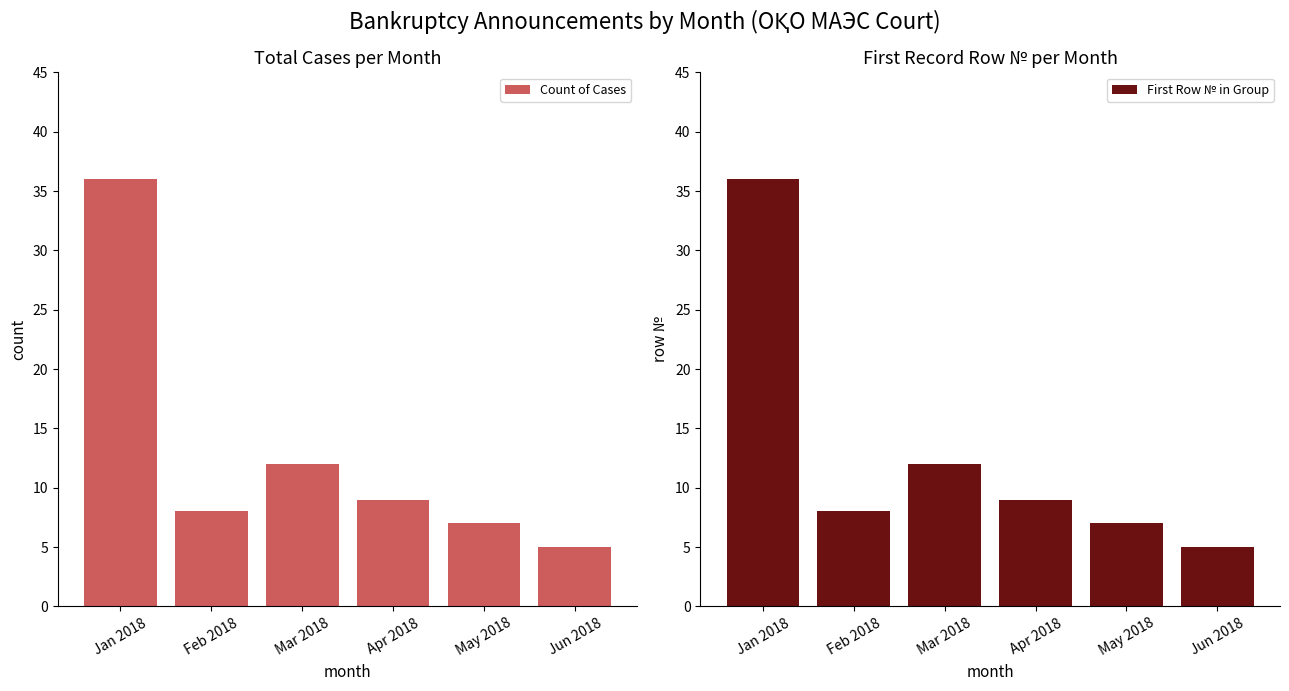

At which category is the sum across all series the highest?

Jan 2018